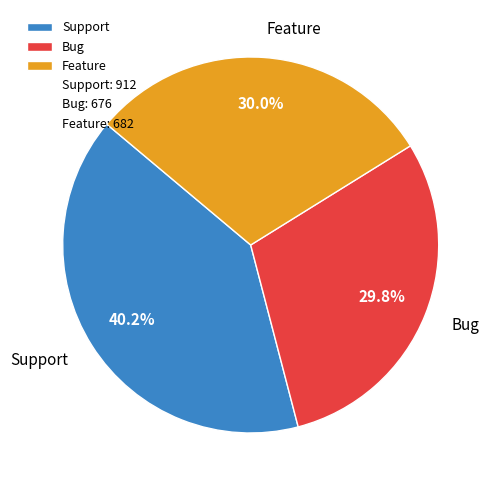

Approximately how many times larger is the value at Support compared to Bug?

1.3